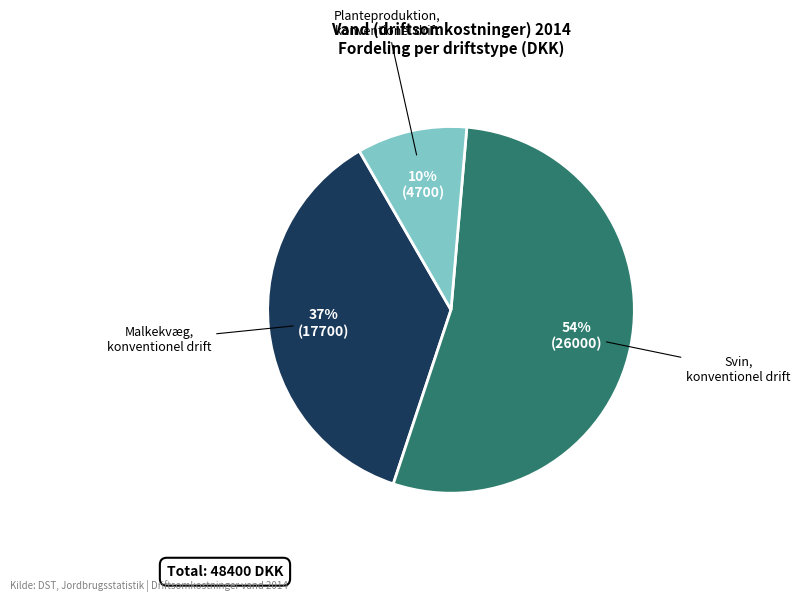

To the nearest percent, what is the difference between the largest and smallest slice percentages?

44%